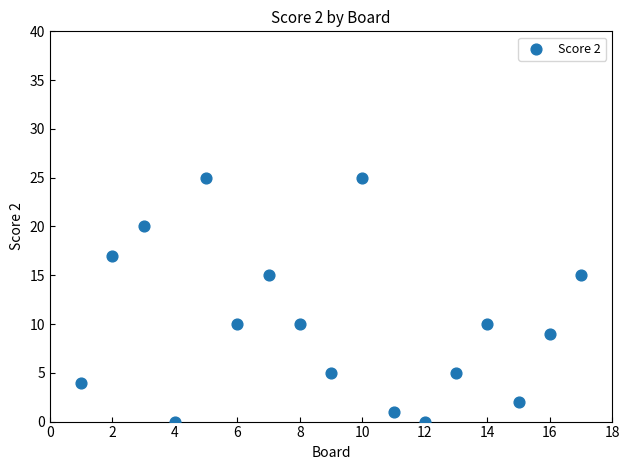

What is the range of X values (max minus min)?

16